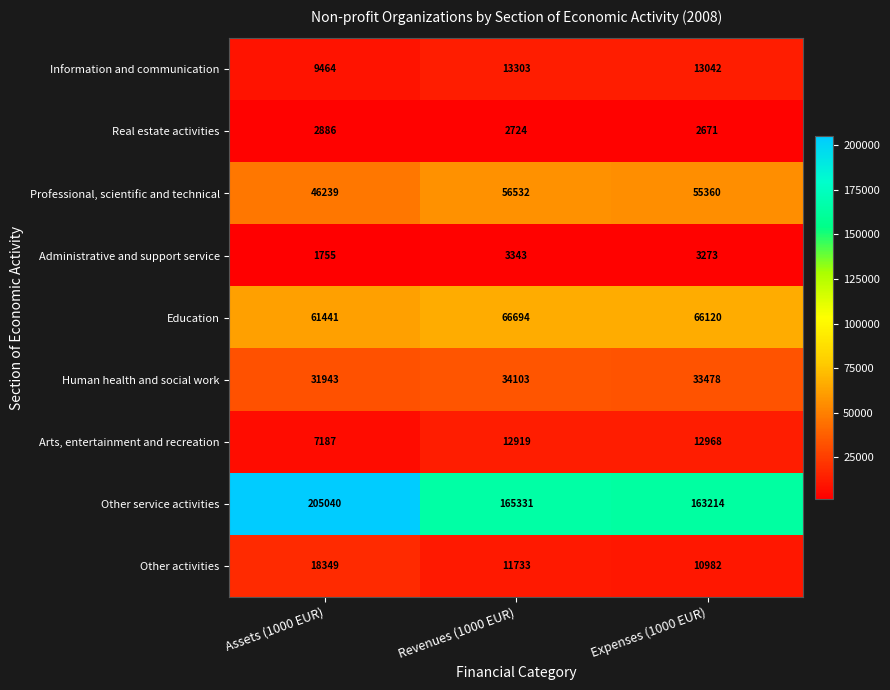

What is the spread (max minus min) of values at Assets (1000 EUR)?

203285